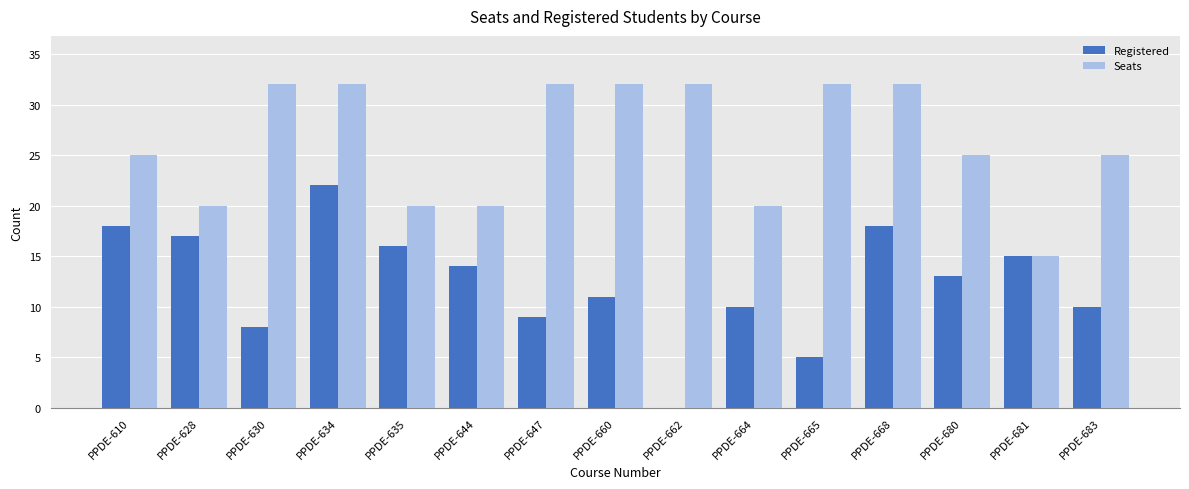

Is it true that Registered equals 14 at PPDE-644?

True